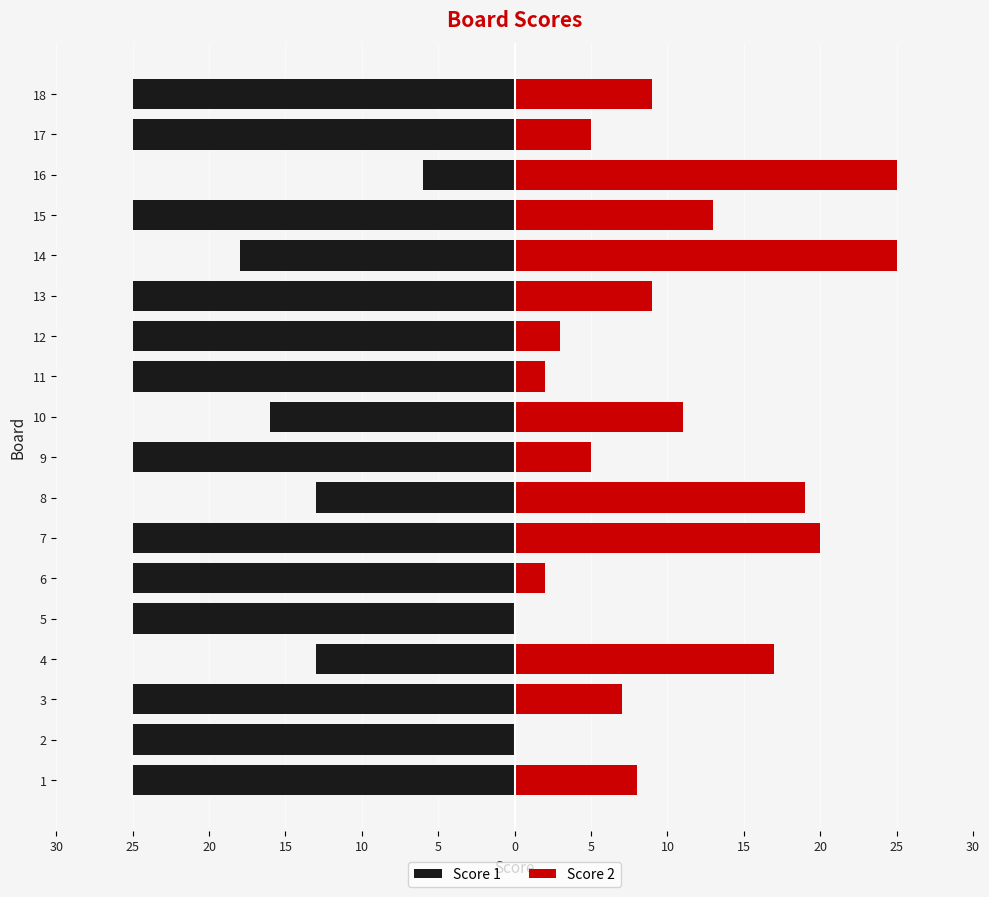

Rank the series by their average value, from highest to lowest.

Score 2, Score 1